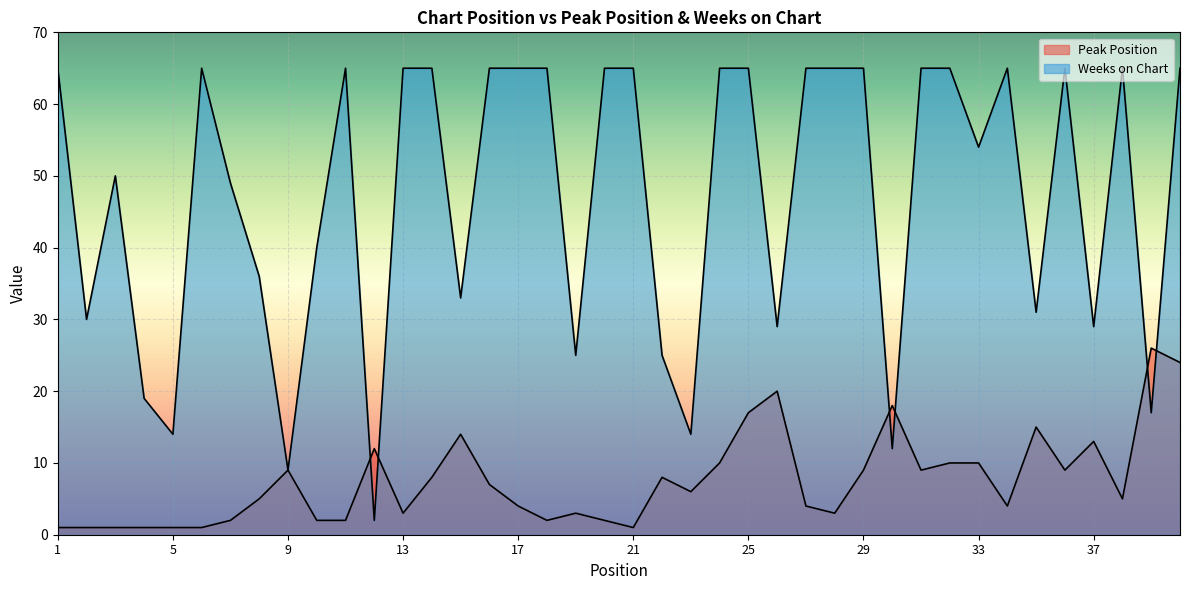

How many times do Peak Position and Weeks on Chart cross each other?

6